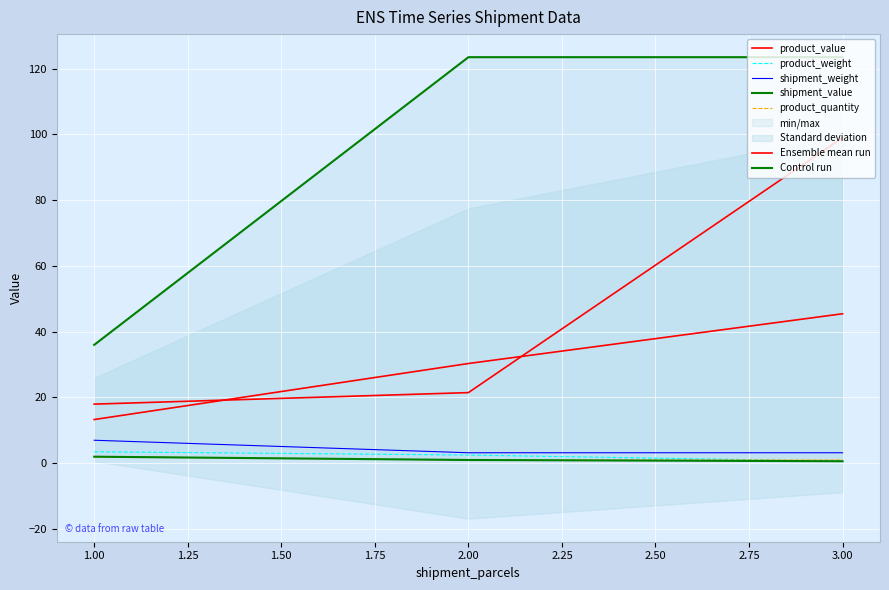

Reading right to left, list all the values displayed in this chart.

product_value: 99.0	21.5	18.0
product_weight: 0.6	2.5	3.5
shipment_weight: 3.2	3.2	7.0
shipment_value: 123.5	123.5	36.0
product_quantity: 1.0	1.0	2.0